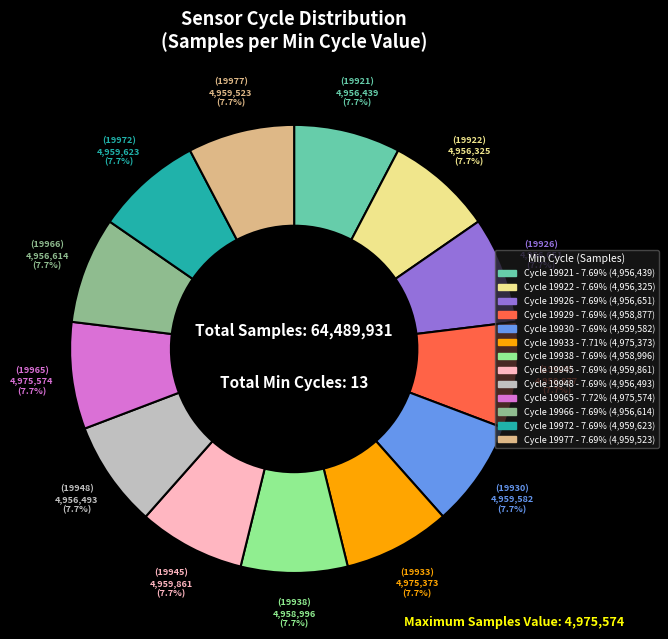

Is there a majority slice in this chart?

No